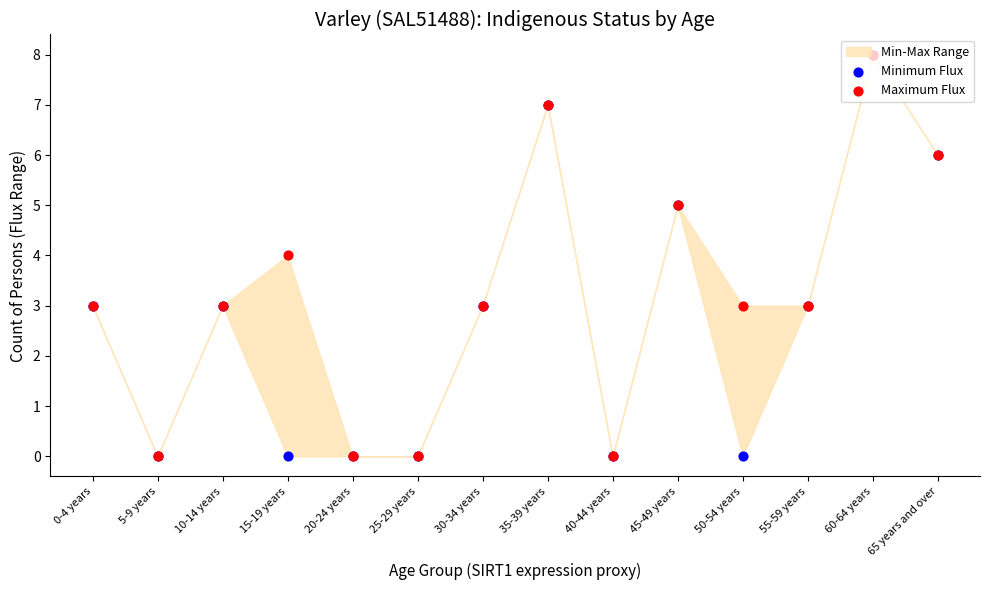

Is the value of Minimum Flux at 30-34 years greater than the value of Maximum Flux at 25-29 years?

Yes